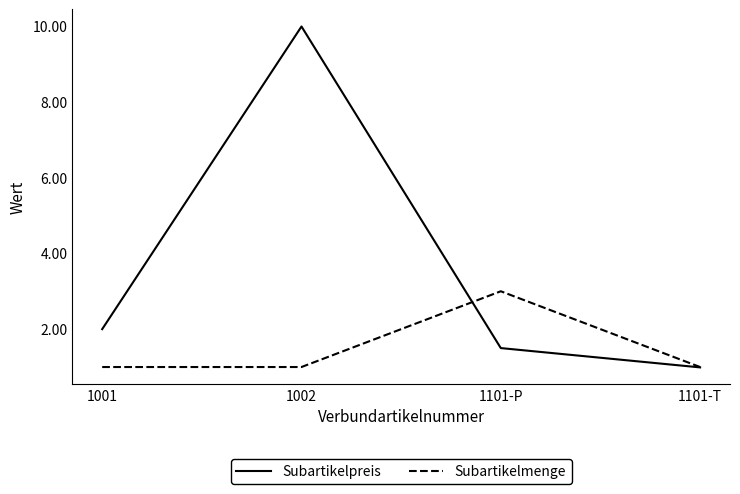

What is the sum of the Subartikelpreis values at 1002 and 1101-T?

11.0